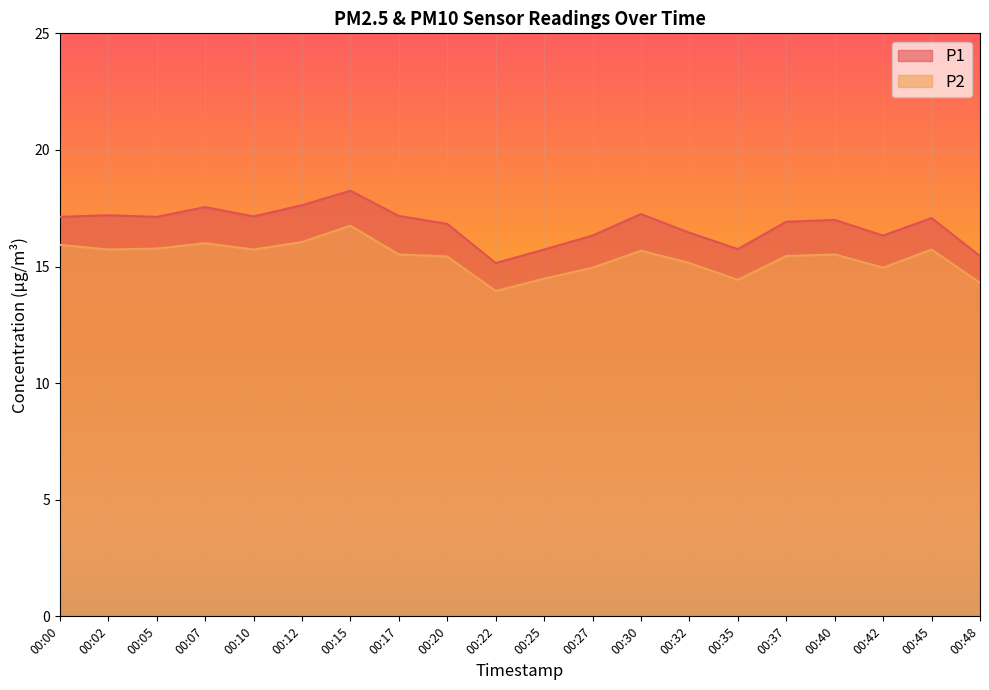

What are all the series names shown in the legend?

P1, P2